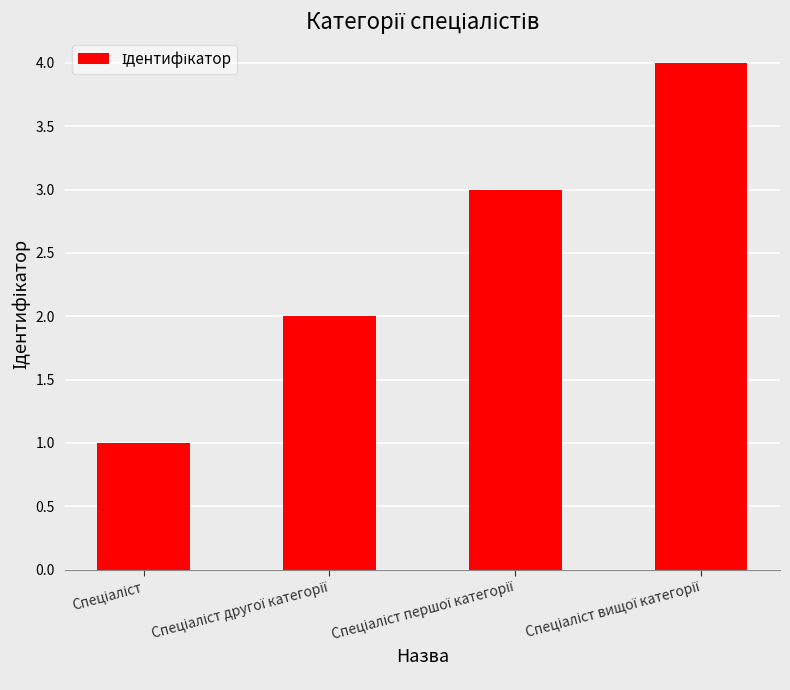

How many distinct data groups are displayed?

1